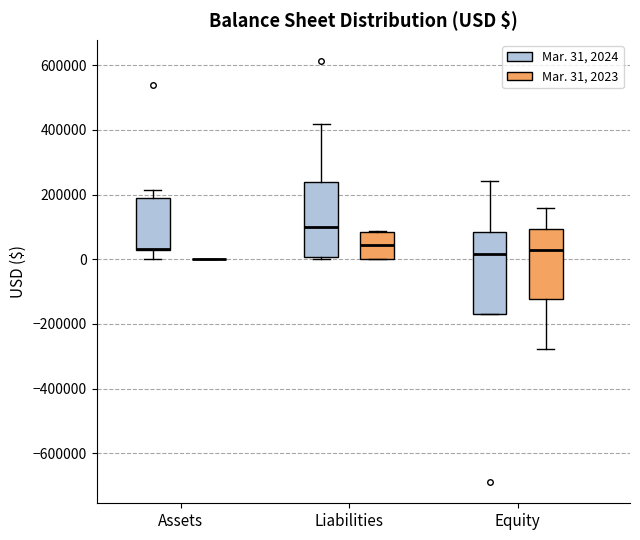

Reading left to right, transcribe this box plot: for each box, give where its median line is, the range the box spans, and where its two whiskers end, as read against the y-axis. The values are not printed on the chart, so give them approximately, as read against the axis.

Assets (Mar. 31, 2024): median 40000 (drawn on the box's lower edge), box 20000 to 200000, whiskers 0 to 220000
Assets (Mar. 31, 2023): box collapsed to a line at 0, whiskers 0 to 0
Liabilities (Mar. 31, 2024): median 100000, box 0 to 240000, whiskers 0 to 420000
Liabilities (Mar. 31, 2023): median 40000, box 0 to 80000, whiskers 0 to 80000
Equity (Mar. 31, 2024): median 20000, box -180000 to 80000, whiskers -180000 to 240000
Equity (Mar. 31, 2023): median 20000, box -120000 to 100000, whiskers -280000 to 160000